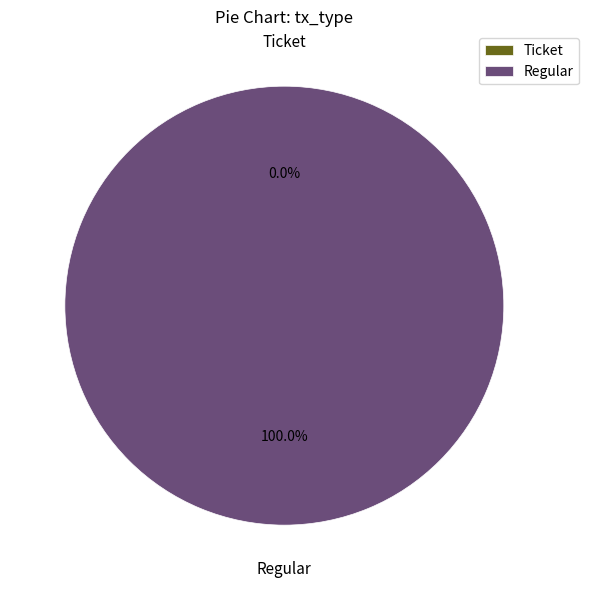

What is the smallest slice in the pie chart?

Ticket